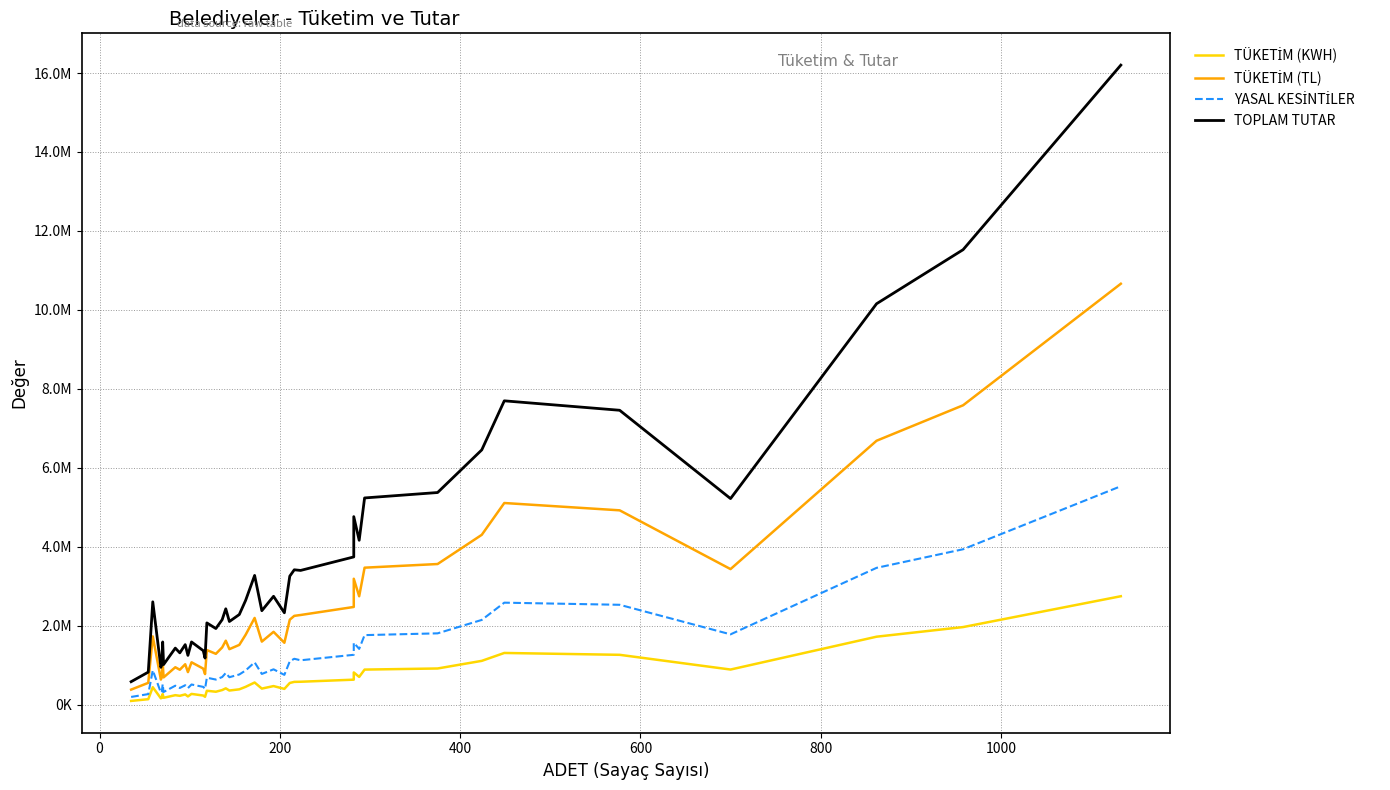

List the series in order of their peak value, lowest first.

TÜKETİM (KWH), YASAL KESİNTİLER, TÜKETİM (TL), TOPLAM TUTAR